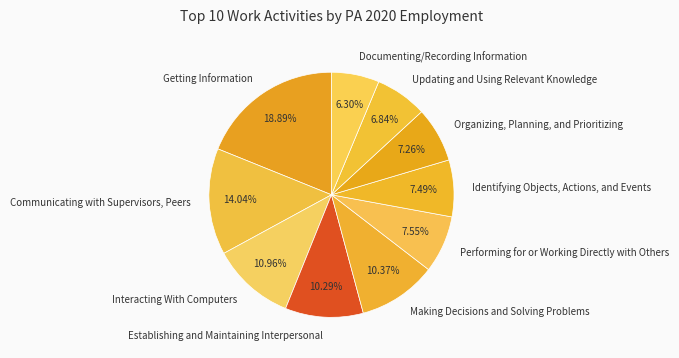

Count the number of slices in the pie.

10